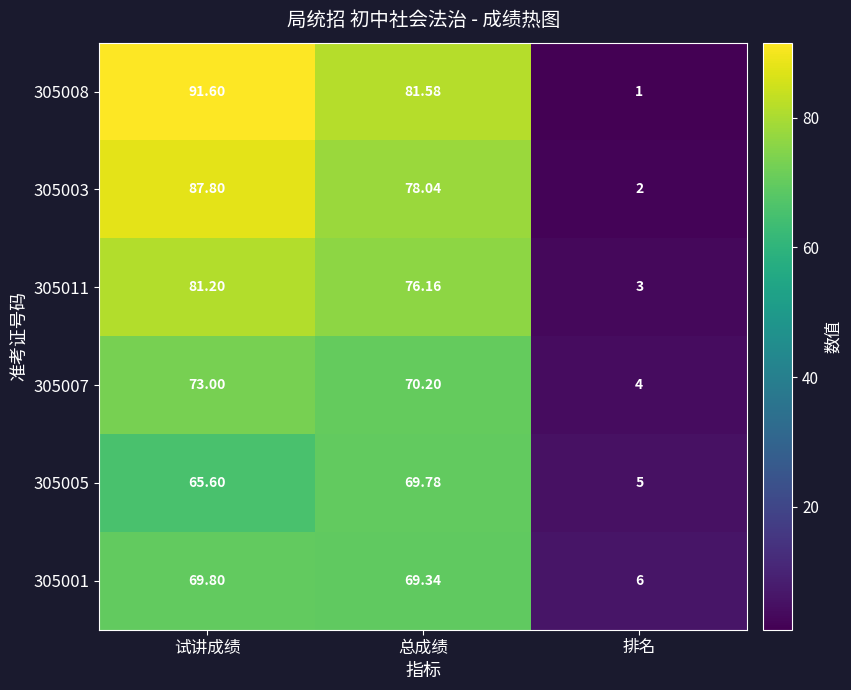

List the series in order of their peak value, highest first.

305008, 305003, 305011, 305007, 305001, 305005